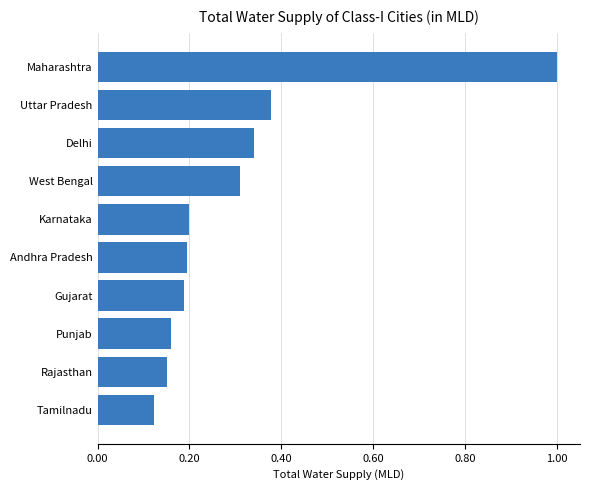

What is the greatest value displayed?

1.0